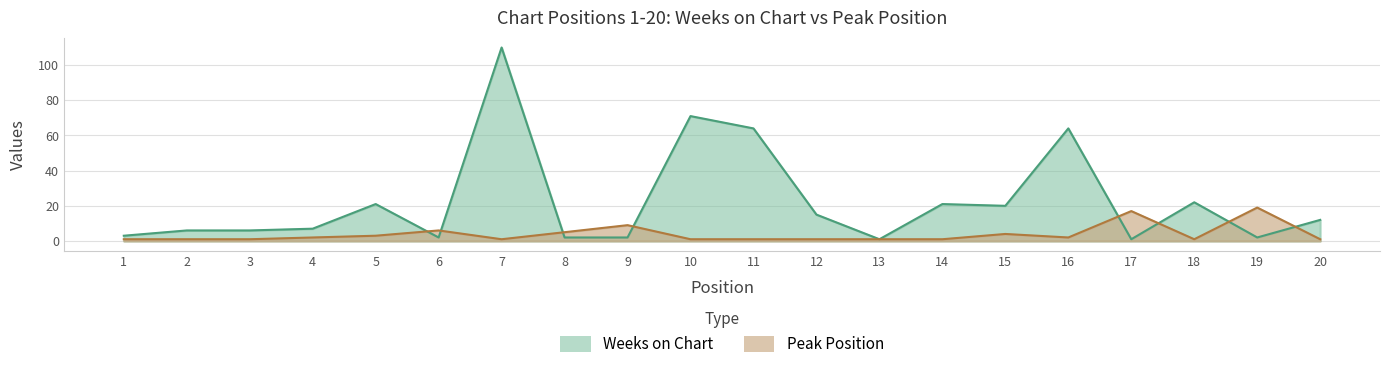

Which series ends up on top after the final intersection of Peak Position and Weeks on Chart?

Weeks on Chart